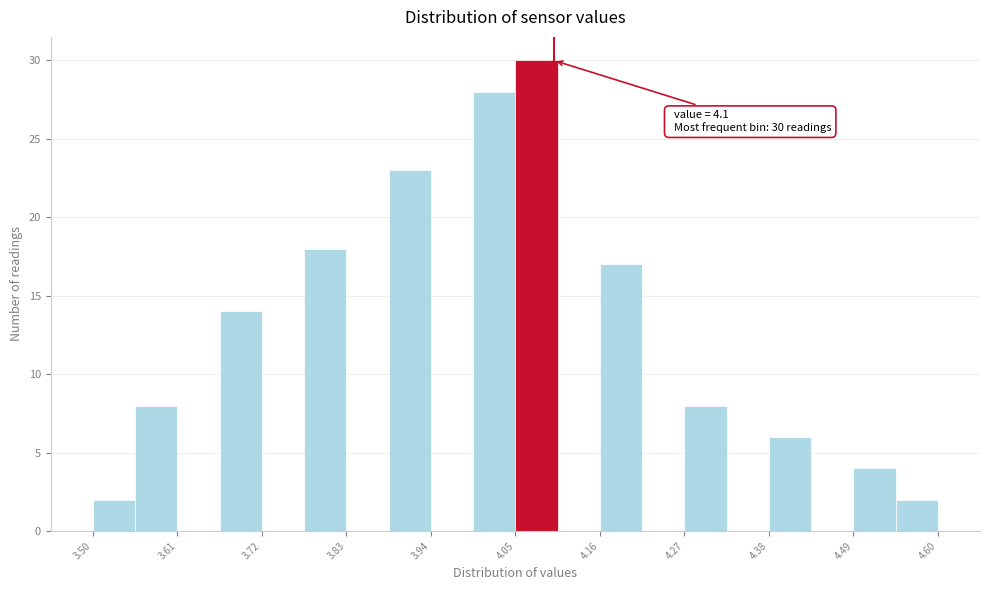

Around what value on the x-axis is the tallest bar? Give the approximate position of its centre, as read against the axis.

4.08